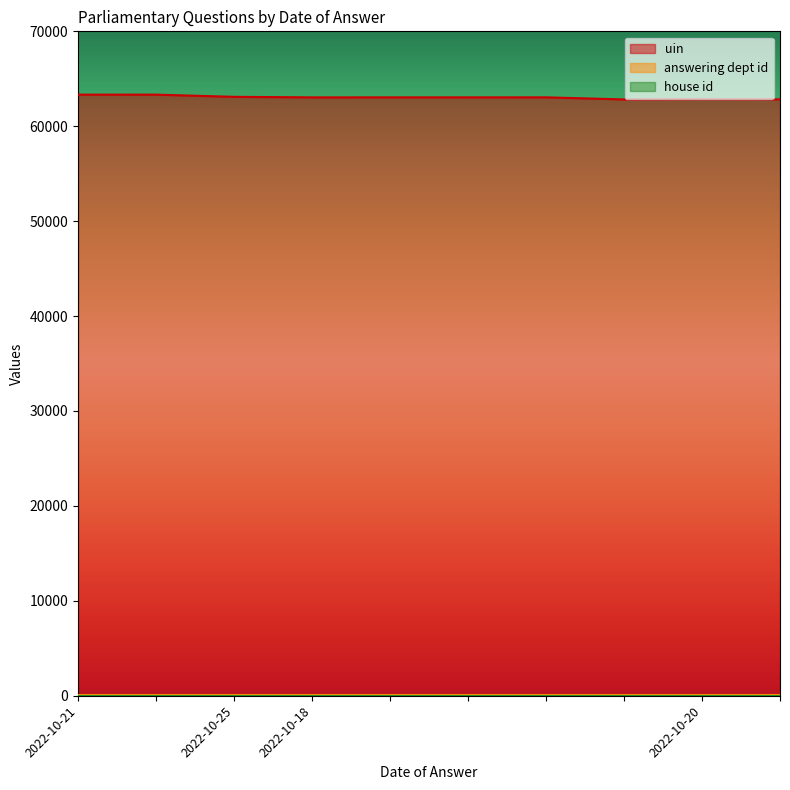

True or false: uin and answering dept id intersect in this chart.

False